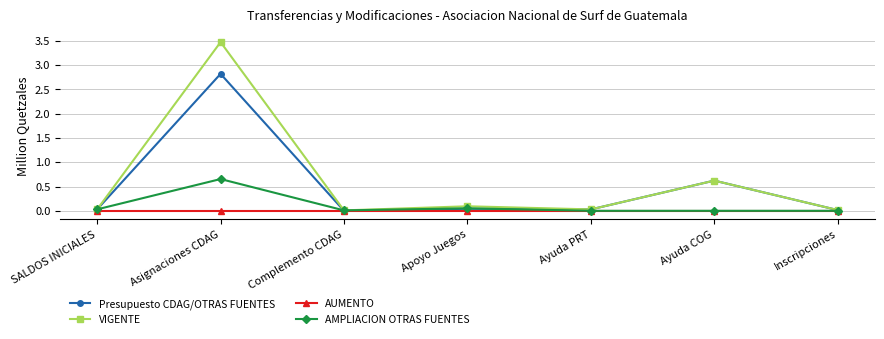

At which category is the sum across all series the highest?

Asignaciones CDAG